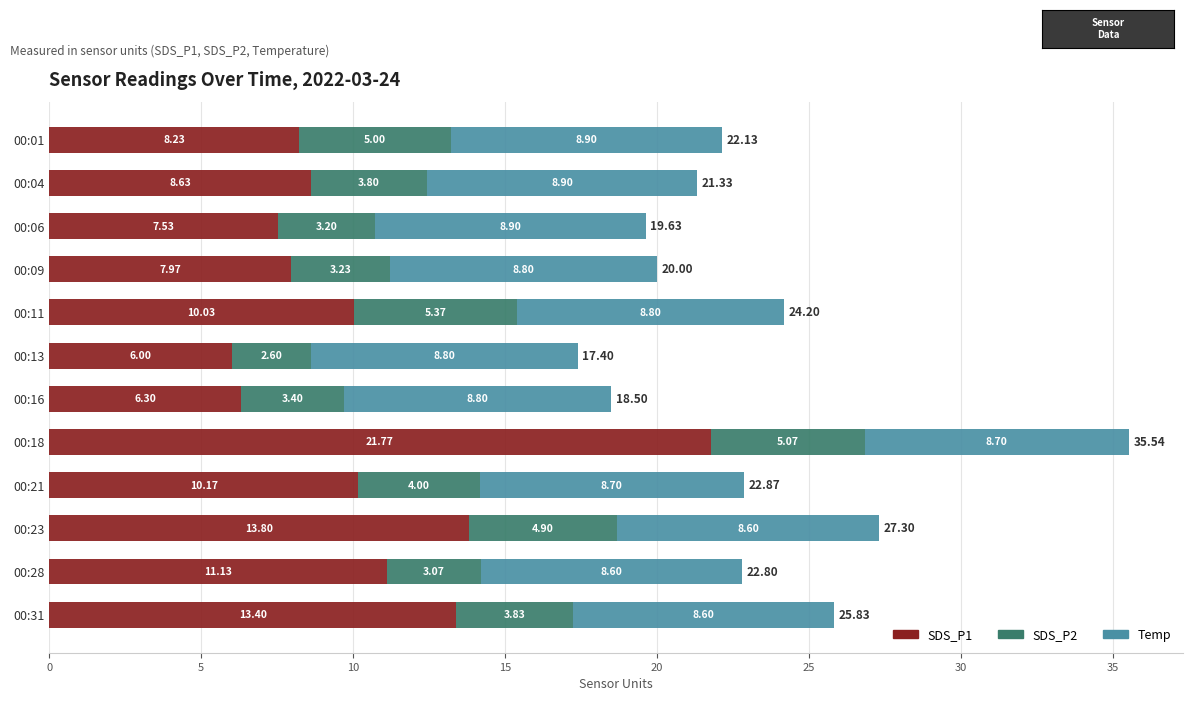

At which category is the sum across all series the highest?

00:18